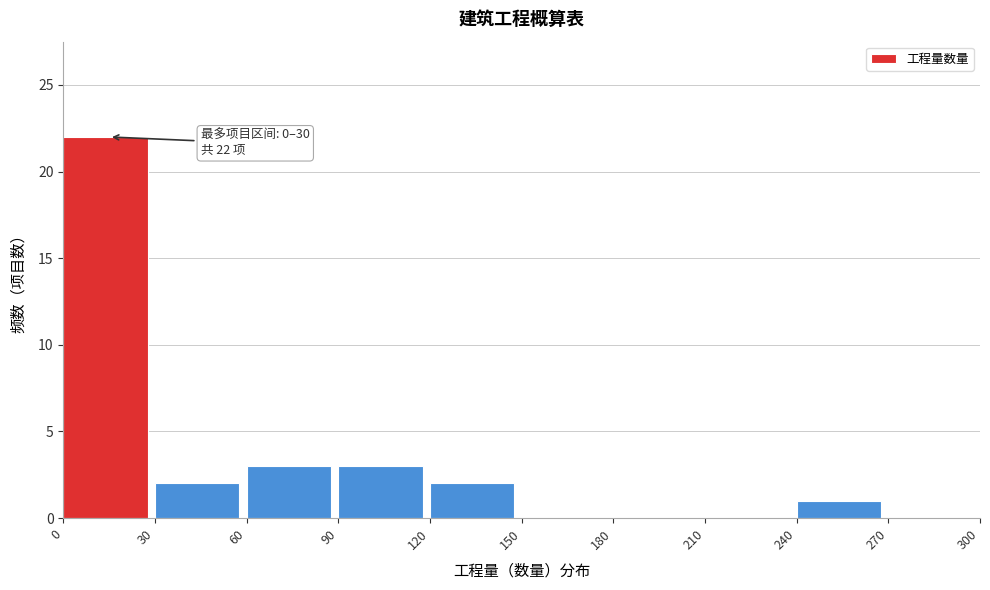

Over which range of the x-axis is the bar tallest?

0 to 30